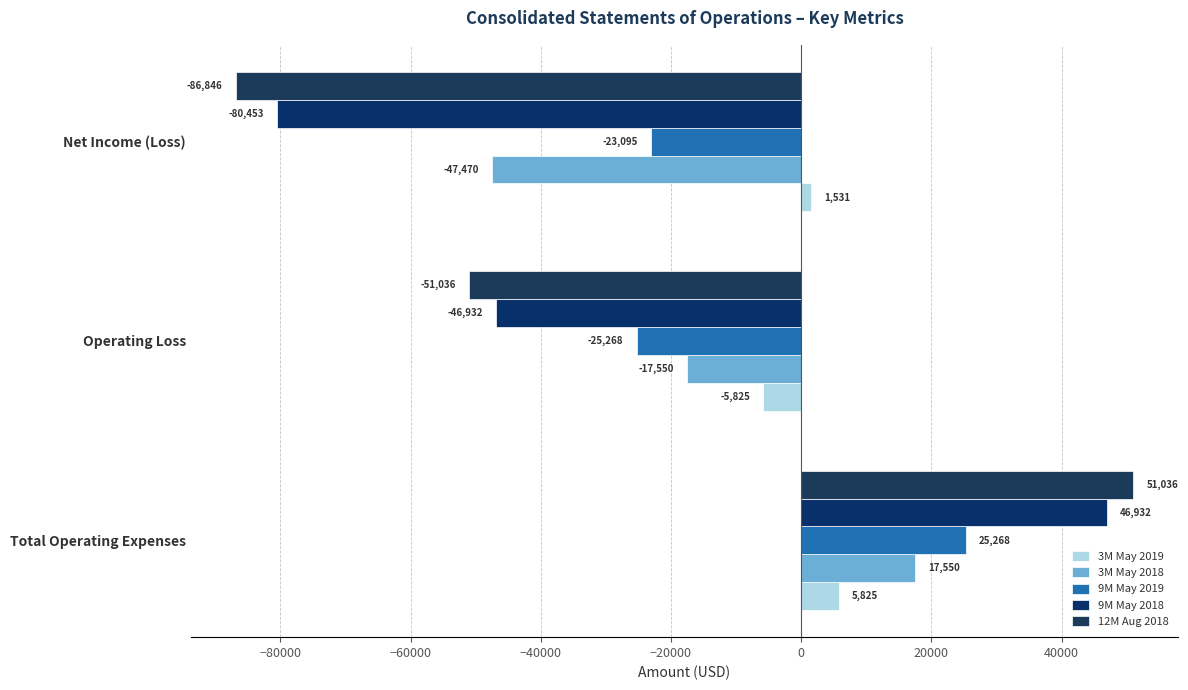

How many distinct data groups are displayed?

5